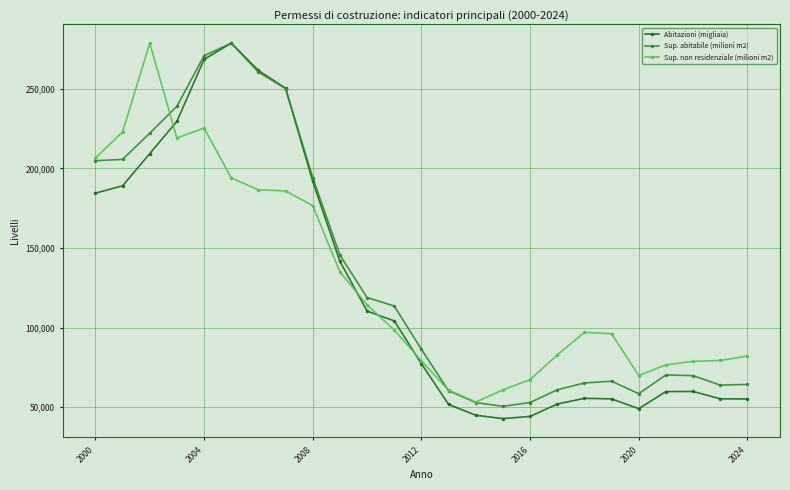

Which series has the largest total across all categories?

Sup. abitabile (milioni m2)